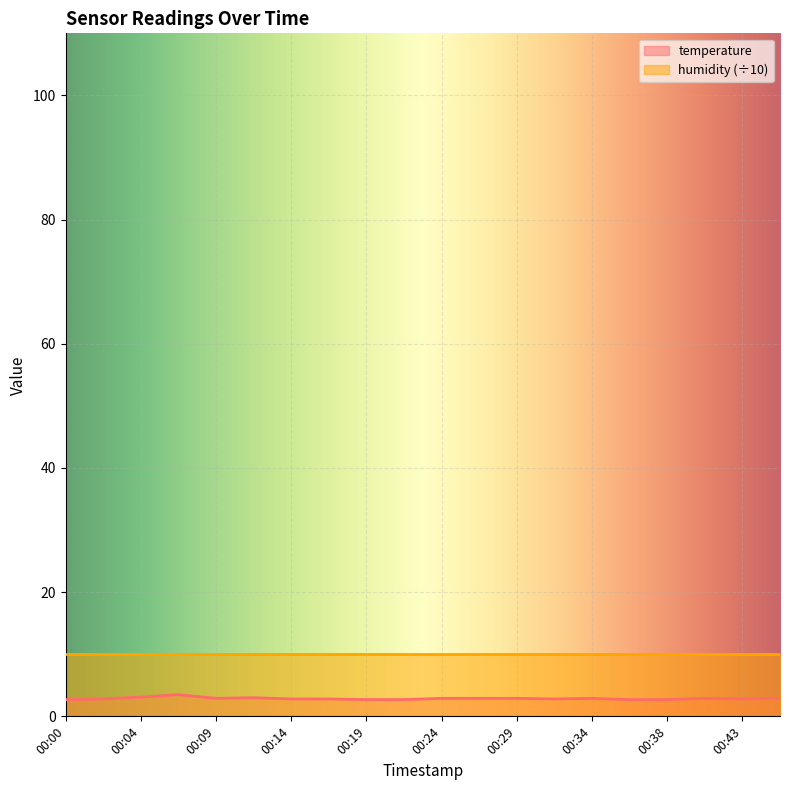

Reading left to right, extract all data points from this chart.

00:00=2.7	00:02=2.8	00:04=3.1	00:07=3.5	00:09=2.9	00:12=3.0	00:14=2.8	00:17=2.8	00:19=2.7	00:21=2.7	00:24=2.9	00:26=2.9	00:29=2.9	00:31=2.8	00:34=2.9	00:36=2.7	00:38=2.7	00:41=2.9	00:43=2.8	00:46=2.9